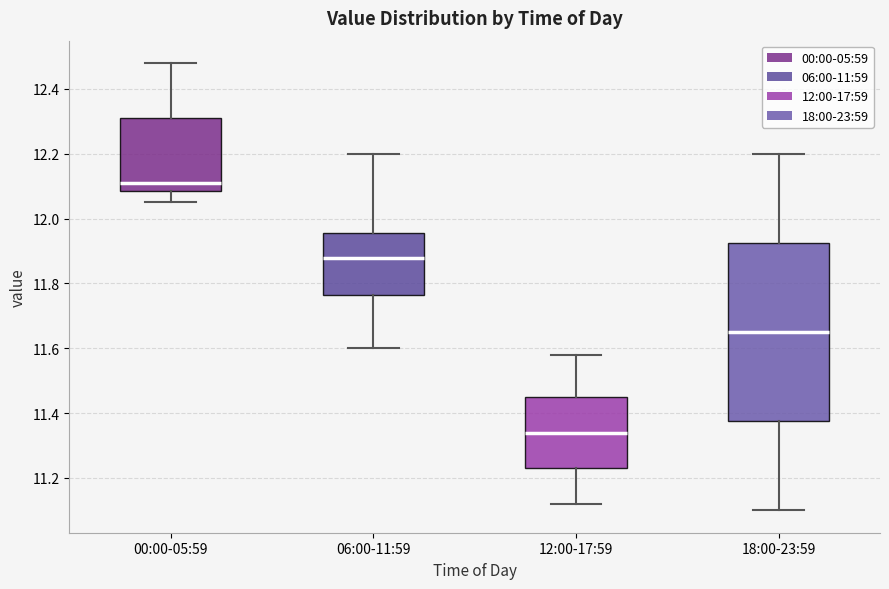

Which box's median line is the lowest?

12:00-17:59